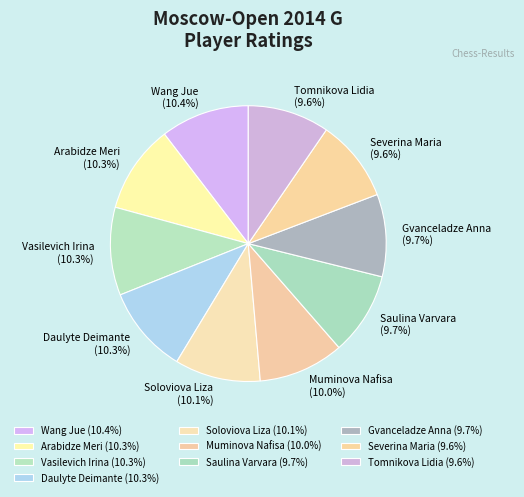

Combined, what portion of the pie is Wang Jue and Saulina Varvara?

20.1%